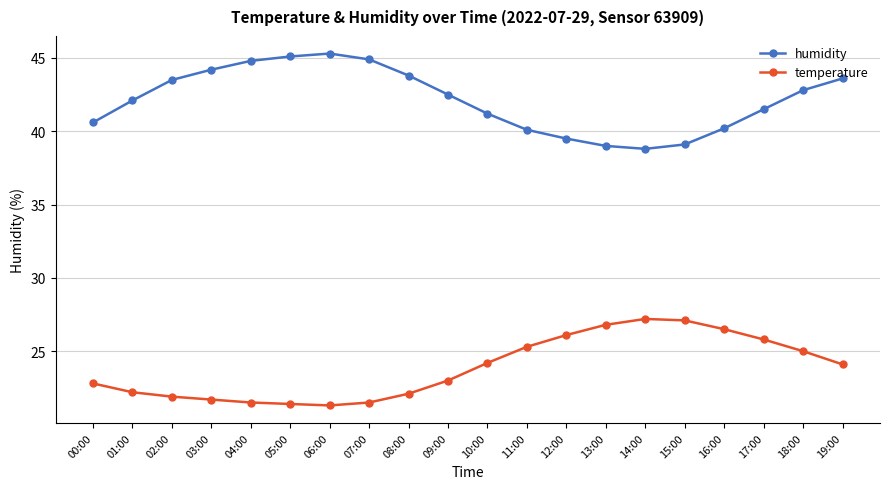

What is the value of the humidity point at the 16th from the left?

39.1